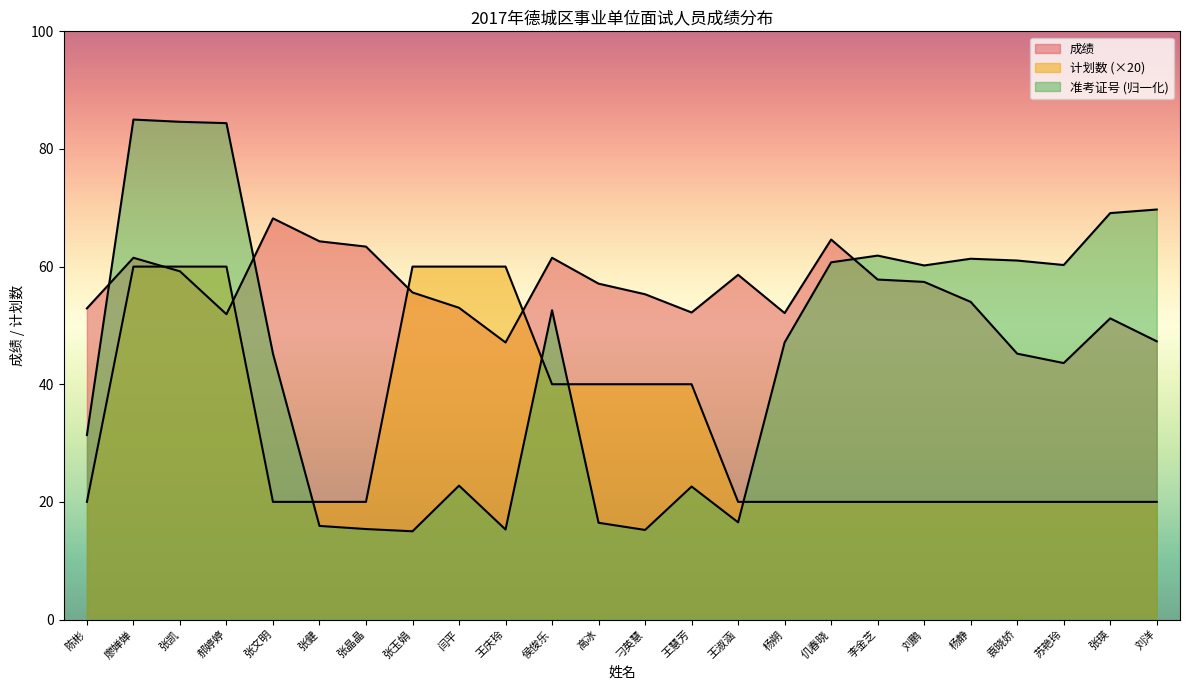

Which series has the largest range (max minus min)?

准考证号